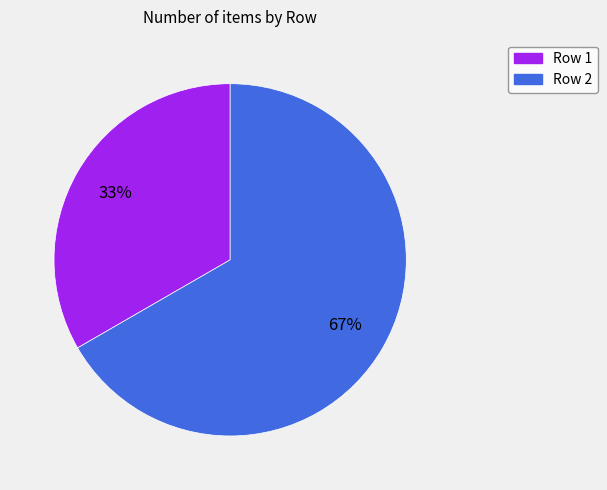

Which slice represents more than half of the pie?

Row 2